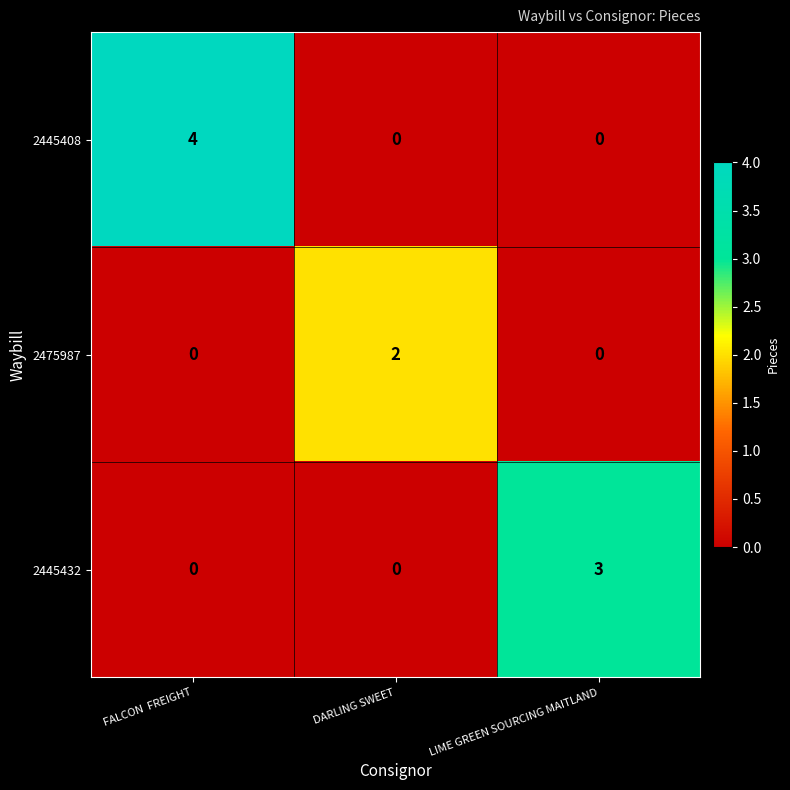

Which series has the largest total across all categories?

2445408